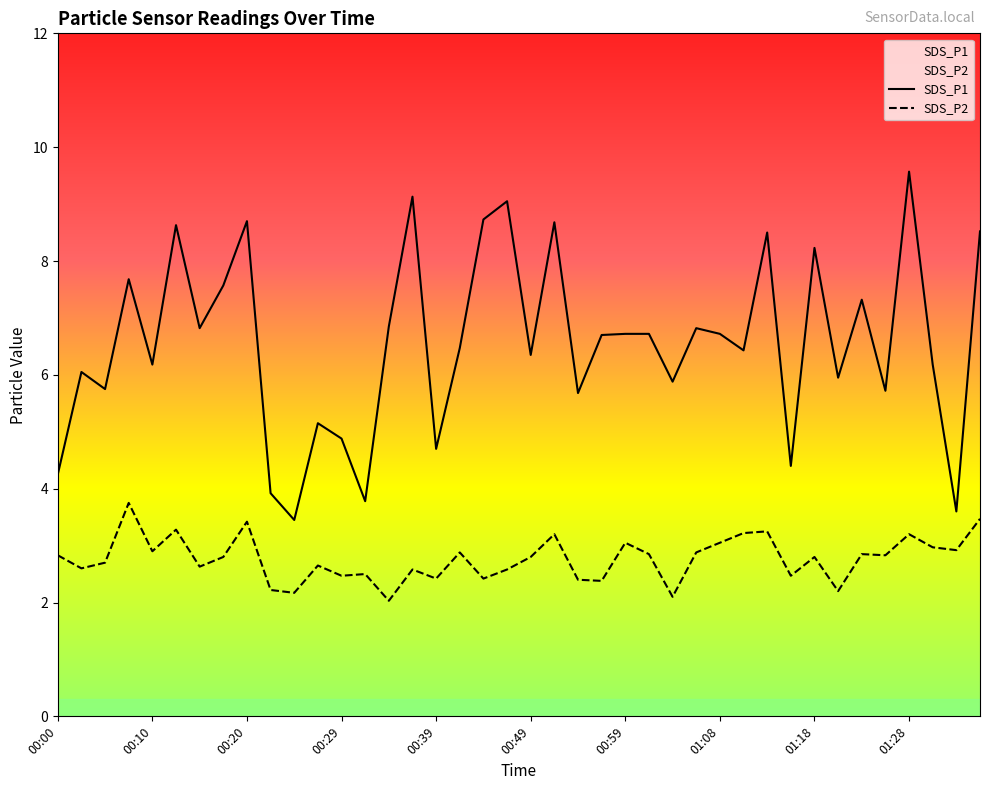

At which category is the sum across all series the highest?

01:28